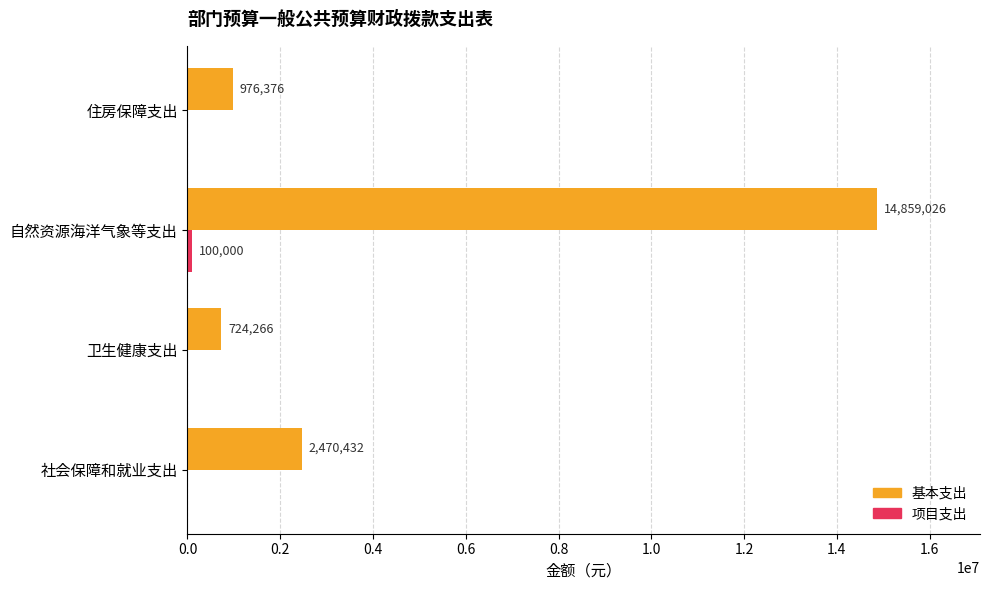

Which category has the highest value in the 基本支出 series?

自然资源海洋气象等支出